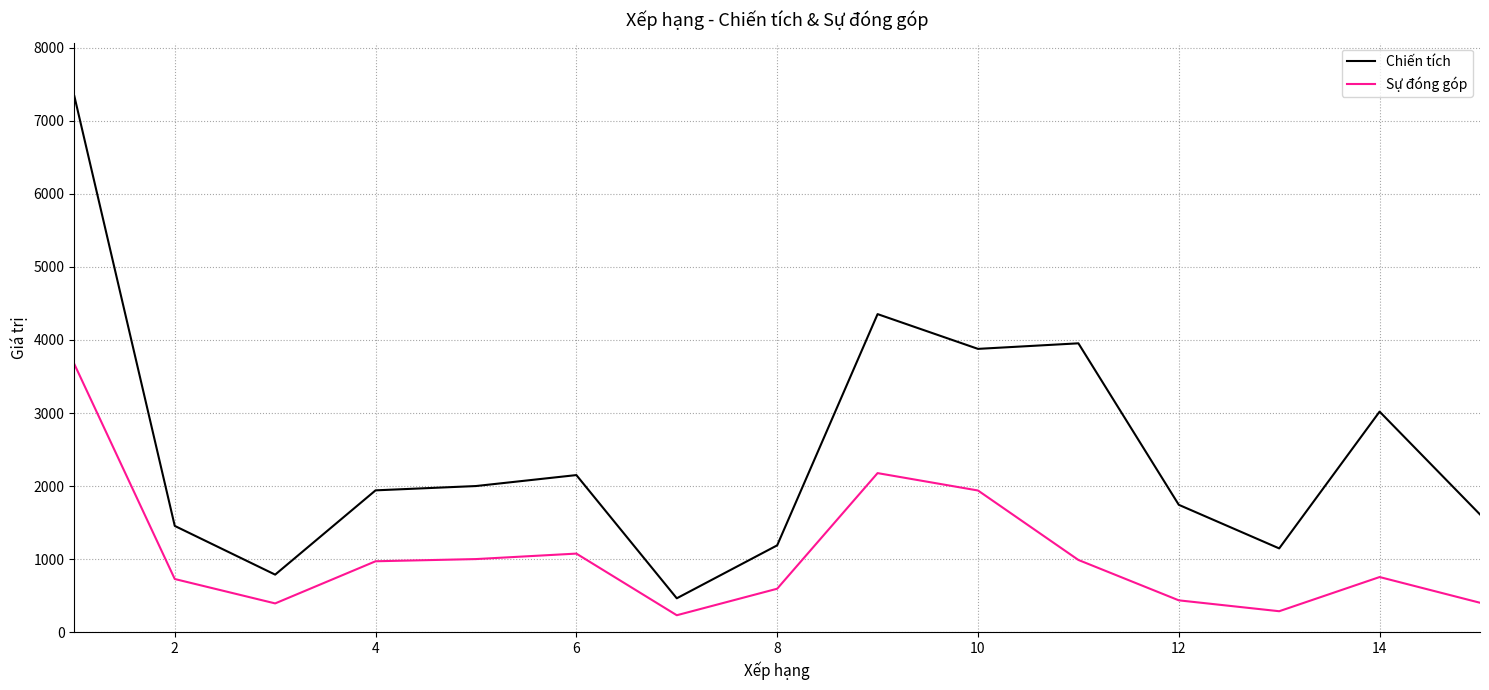

Rank the series by their average value, from lowest to highest.

Sự đóng góp, Chiến tích